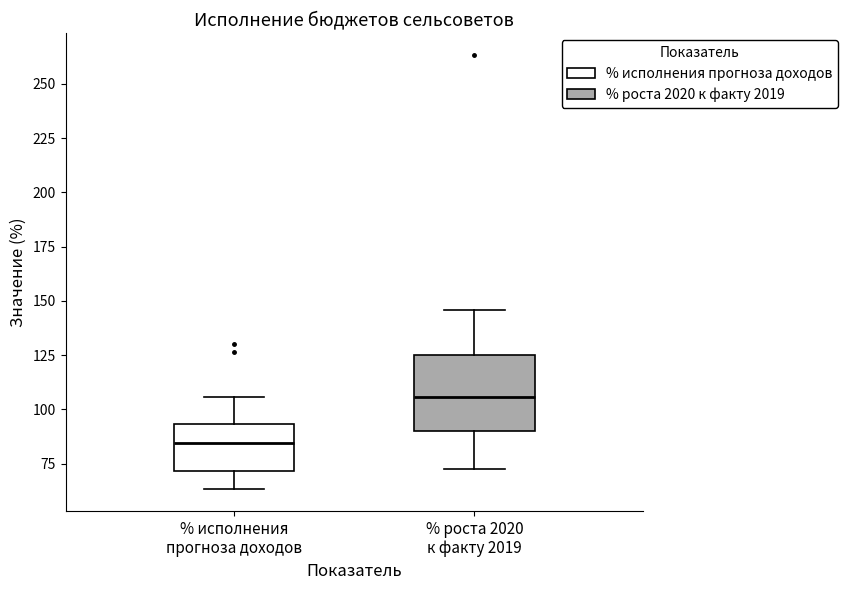

Which box has the highest median line?

% роста 2020 к факту 2019